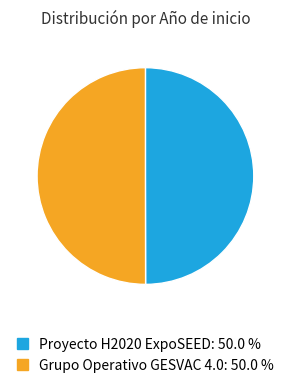

How many segments does this pie chart have?

2